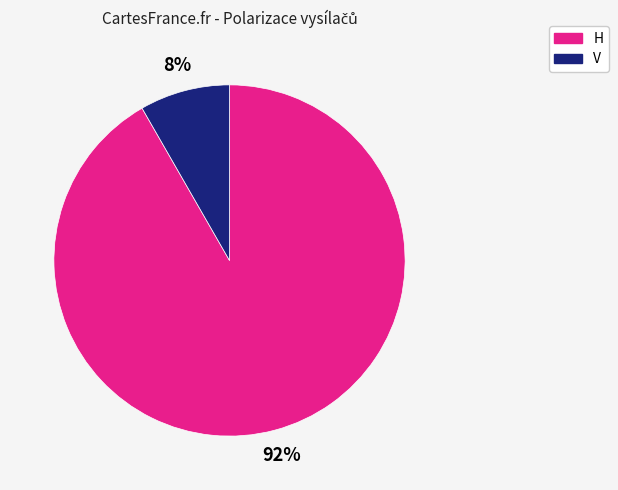

Rank the categories by value from highest to lowest.

H, V